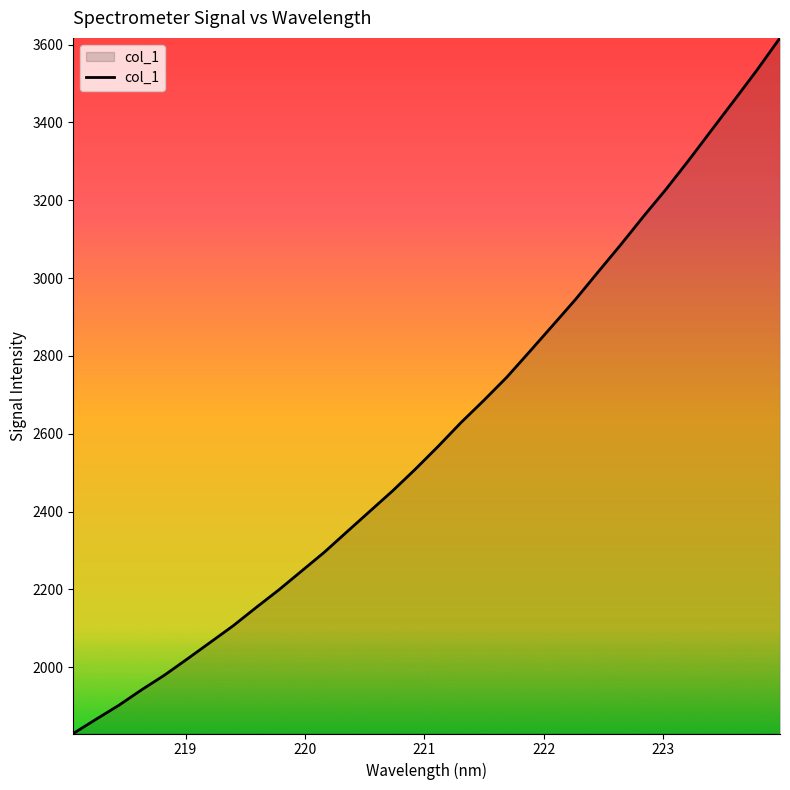

What is the difference between the maximum and minimum values?

1787.8